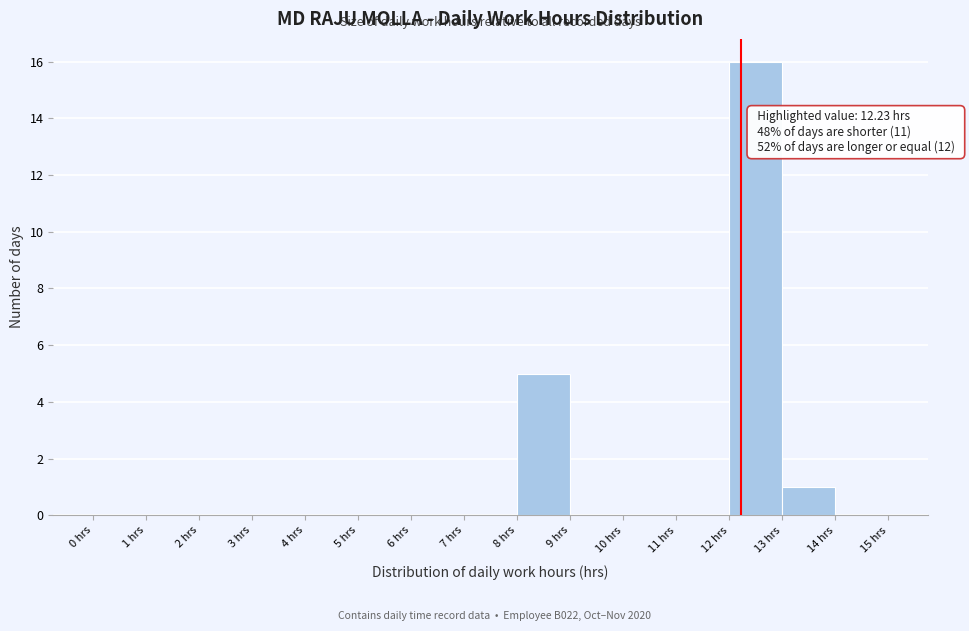

Which range on the x-axis has the tallest bar?

12 to 13